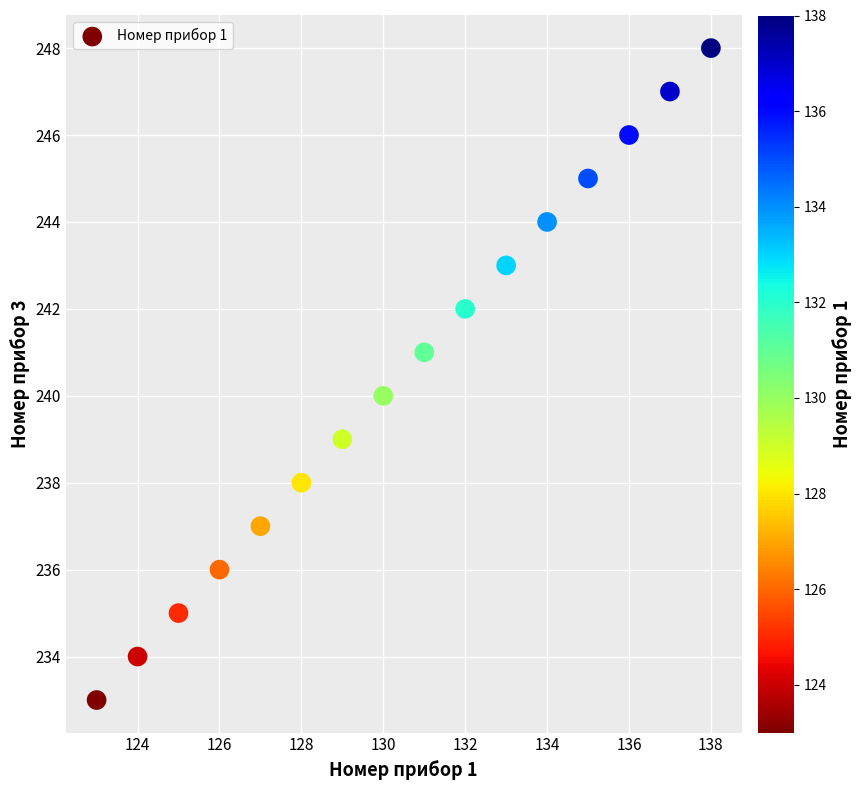

What is the range of Y values (max minus min)?

15